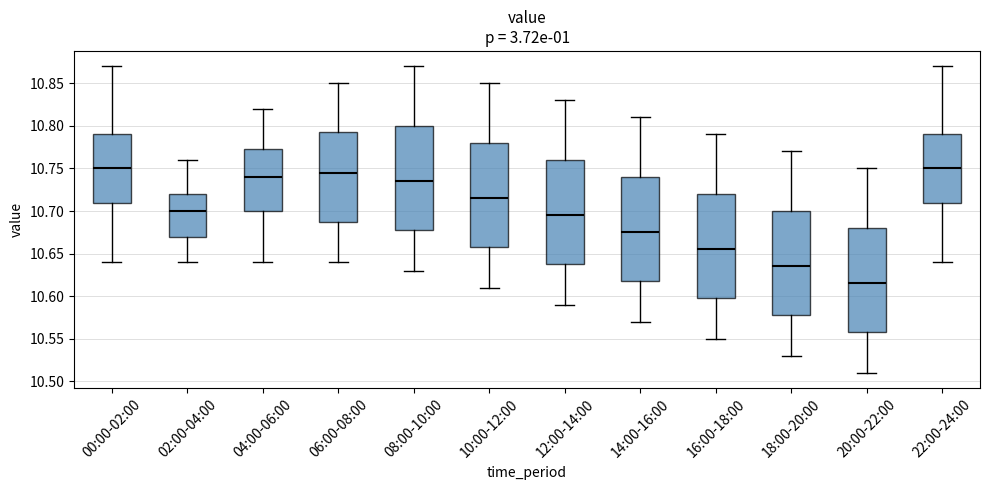

Which box's median line is the lowest?

20:00-22:00